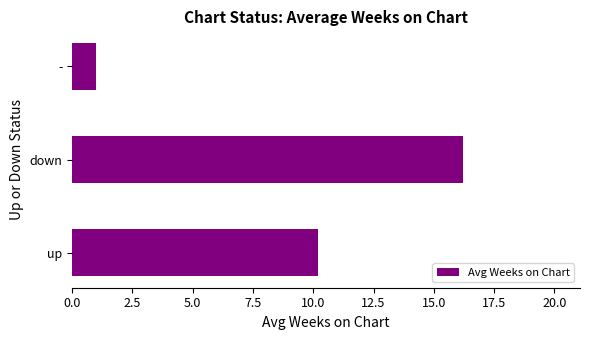

Reading bottom to top, transcribe all the data shown in this chart.

up=10.2	down=16.2	-=1.0